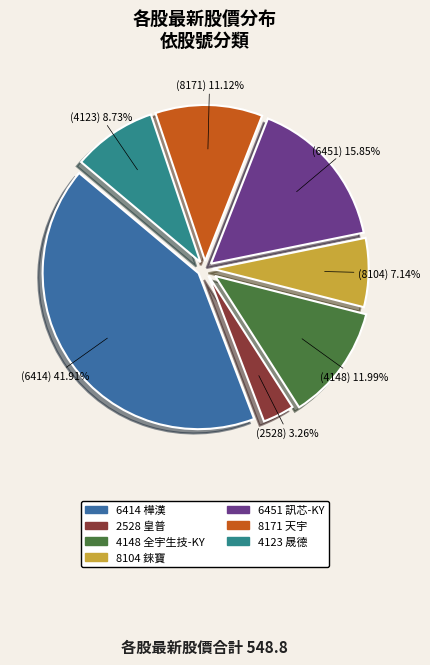

To the nearest percent, what portion does 8104 represent?

7%